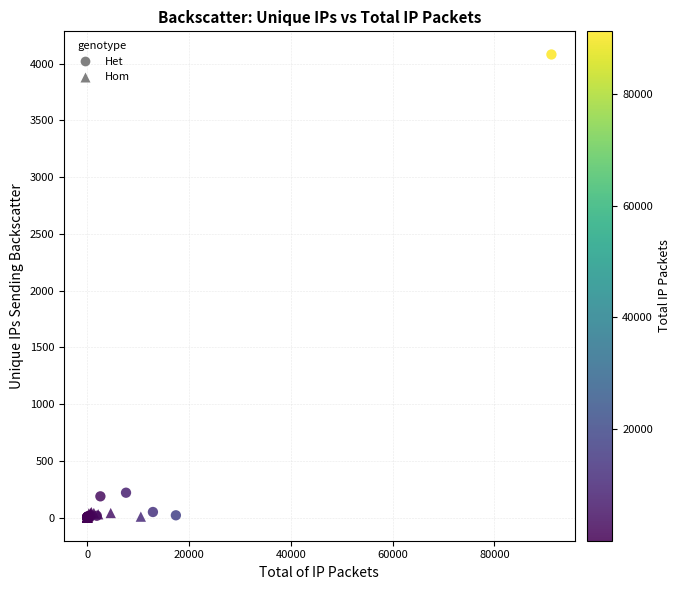

Which series contains the highest Y value?

Het